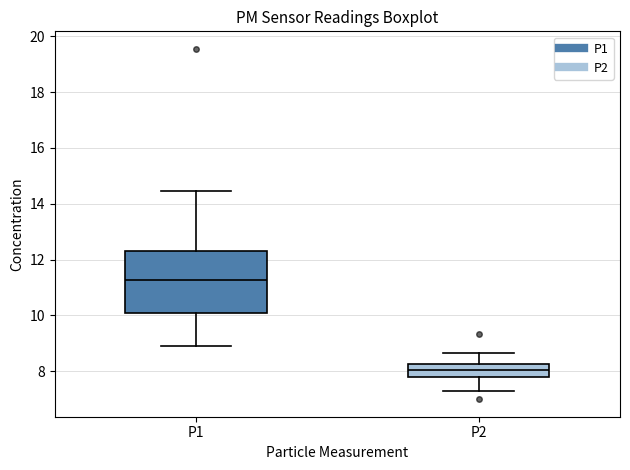

Reading left to right, read every box against the y-axis: the position of its median line, the range the box covers, and the ends of its whiskers. The values are not printed on the chart, so give them approximately, as read against the axis.

P1: median 11.2, box 10.0 to 12.4, whiskers 9.0 to 14.4
P2: median 8.0, box 7.8 to 8.2, whiskers 7.4 to 8.6